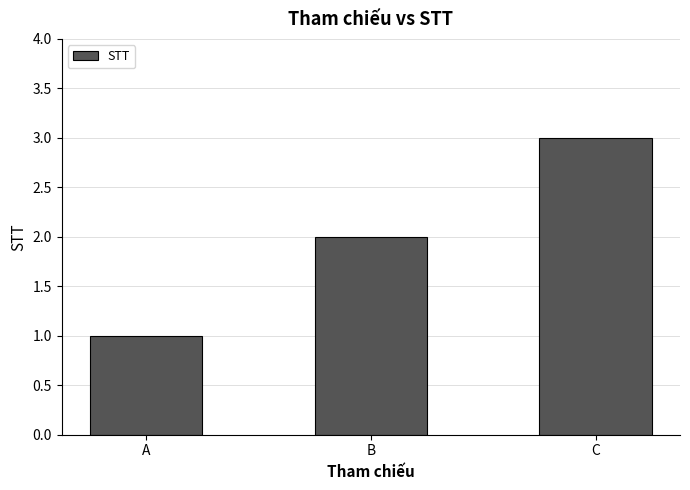

Which has a higher value, A or B?

B